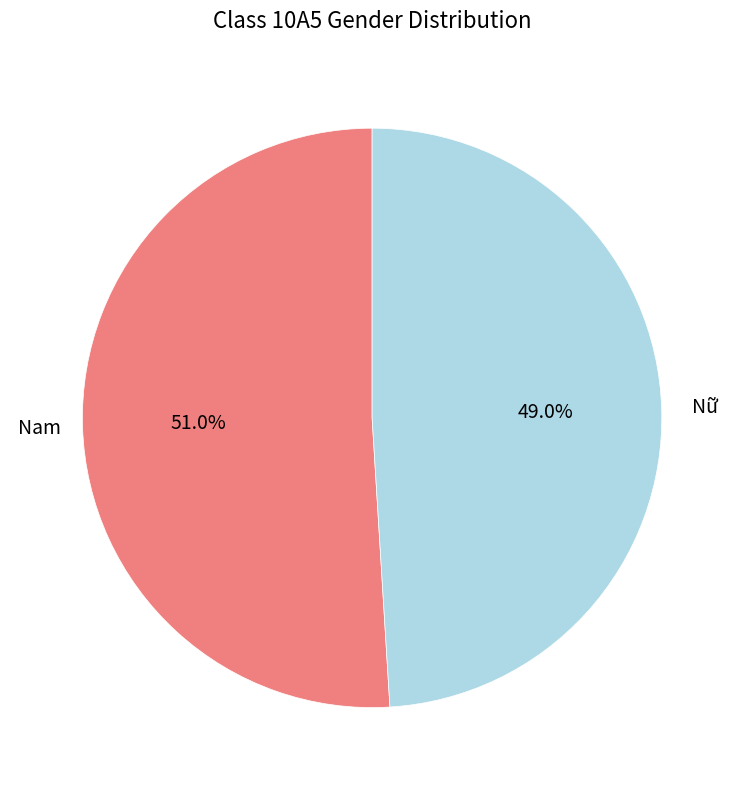

Does any single category account for the majority?

Yes